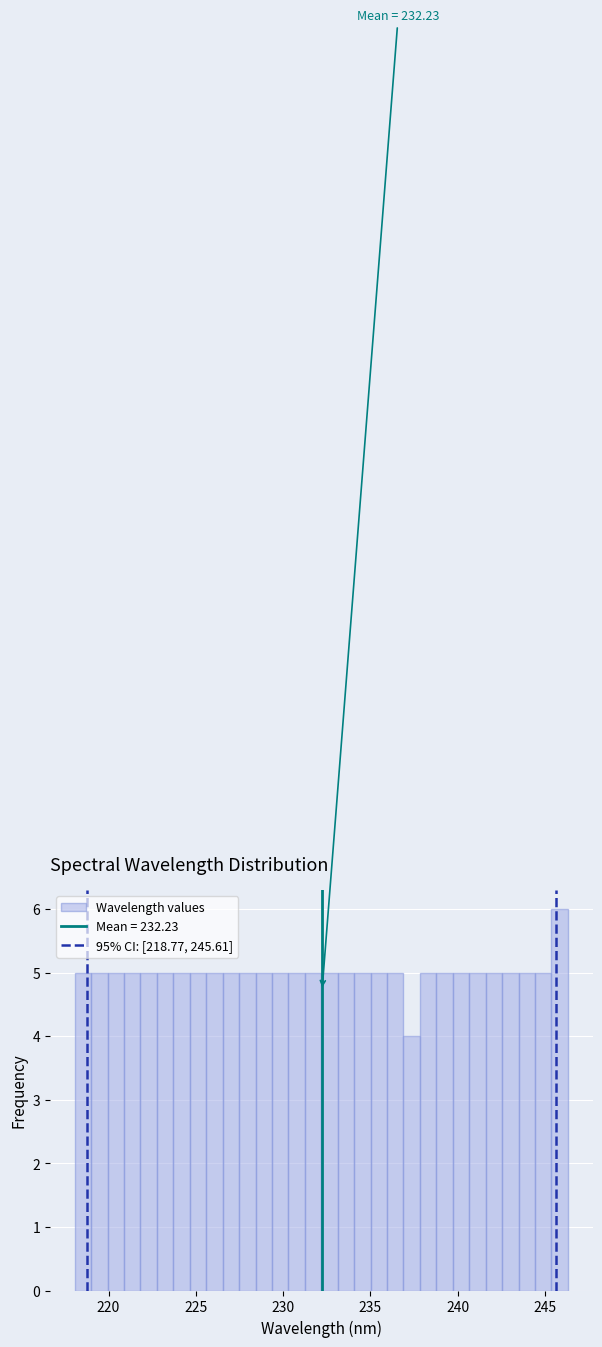

Around what value on the x-axis is the tallest bar? Give the approximate position of its centre, as read against the axis.

246.0